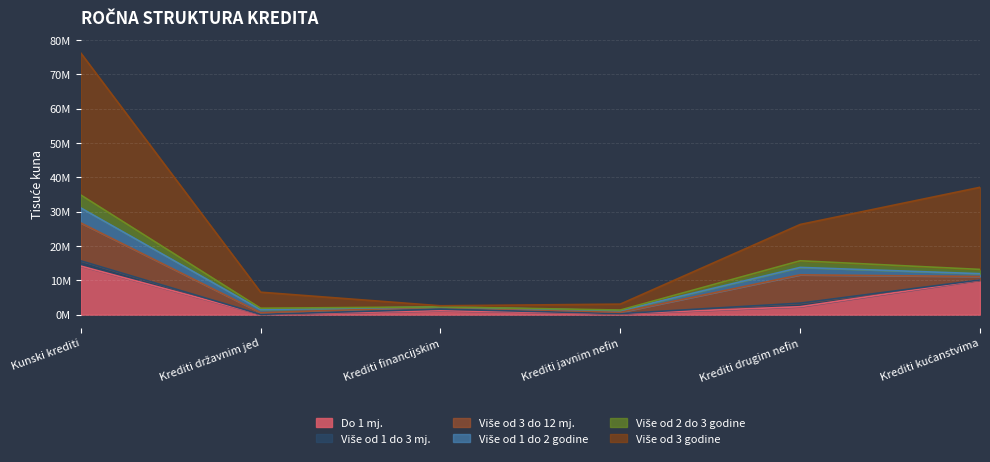

What is the sum of all Više od 3 godine values?

151675352